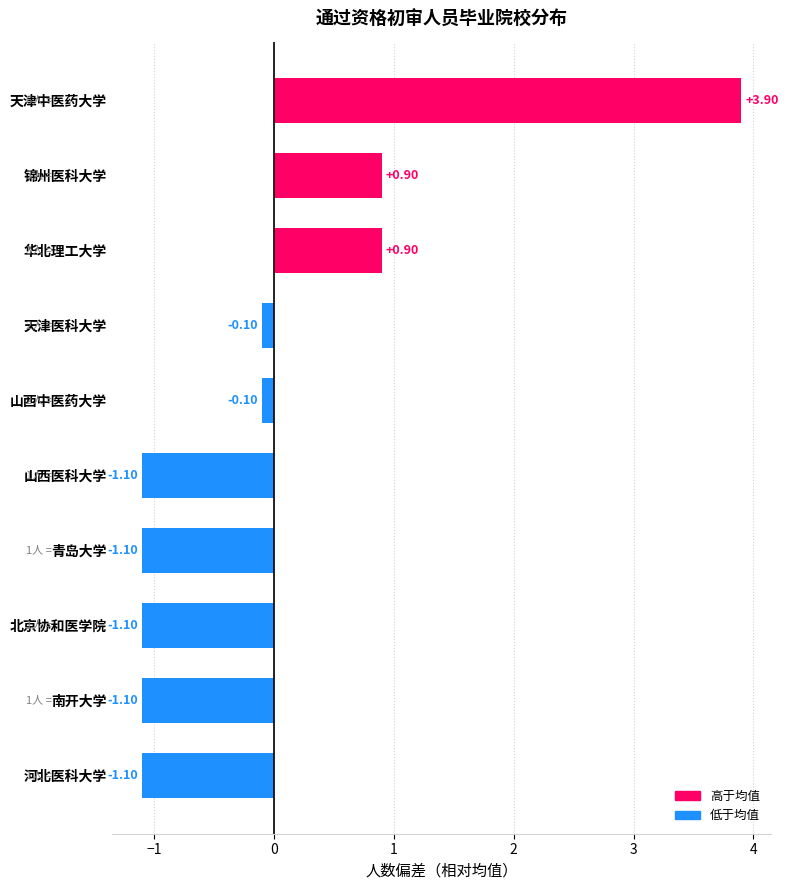

What is the maximum value shown in the chart?

3.9